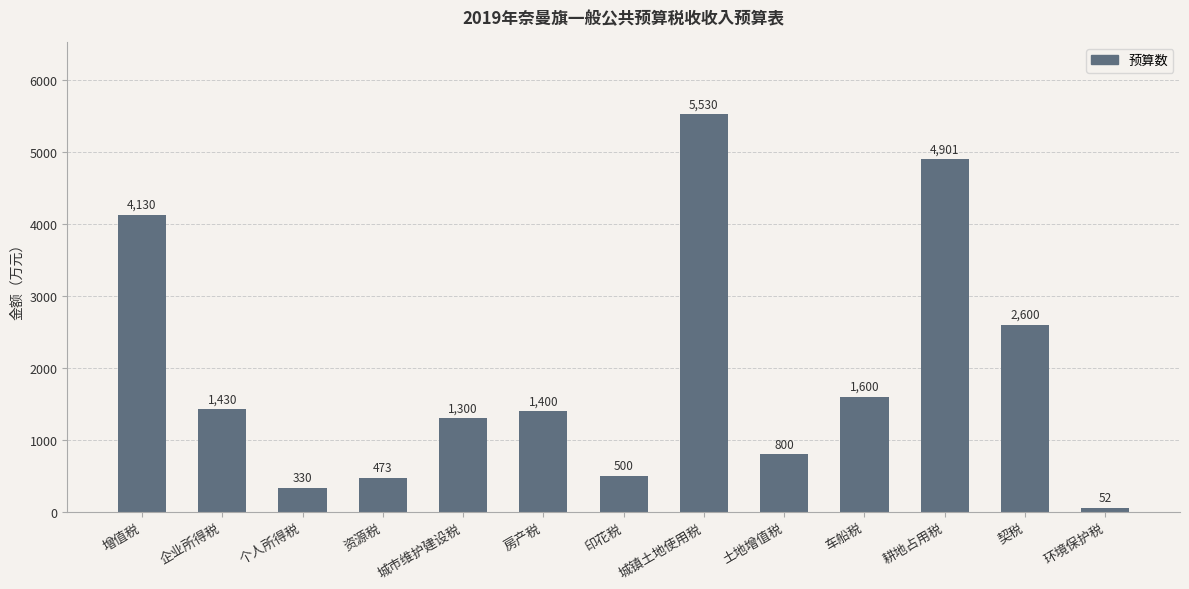

Which label corresponds to the largest value in the chart?

城镇土地使用税